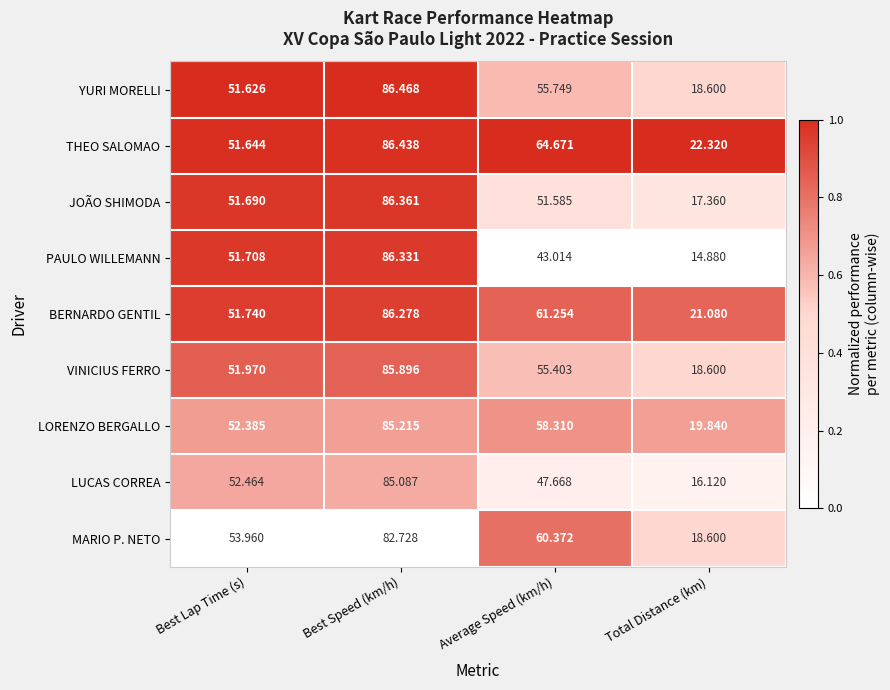

At which category is the sum across all series the highest?

Best Speed (km/h)